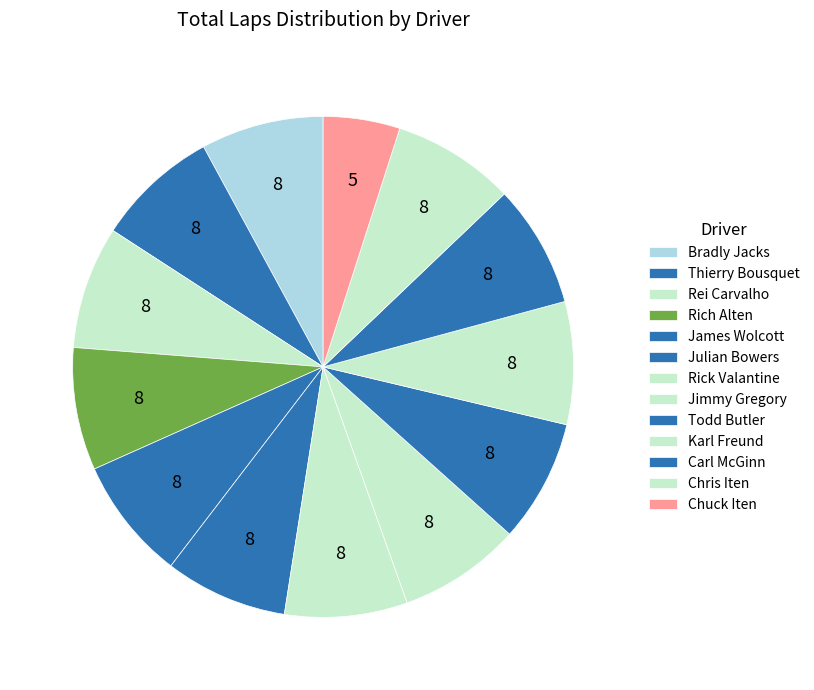

What is the ratio of the value at Chris Iten to the value at Thierry Bousquet?

1.1